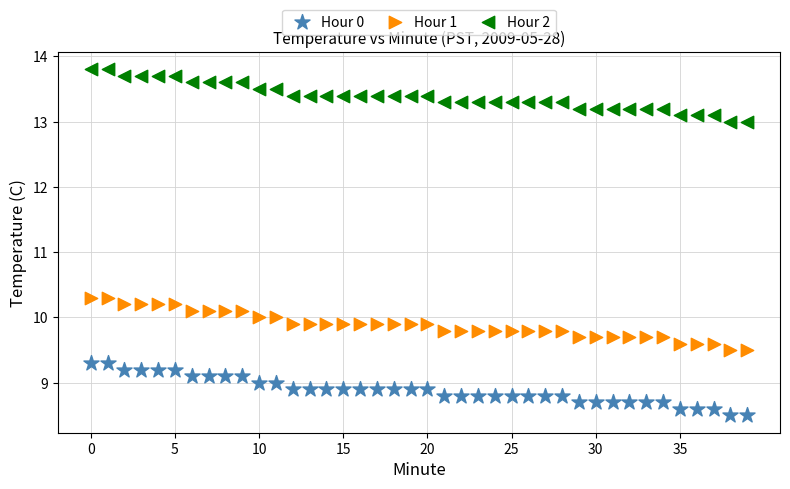

Which series reaches the maximum Y coordinate?

Hour 2